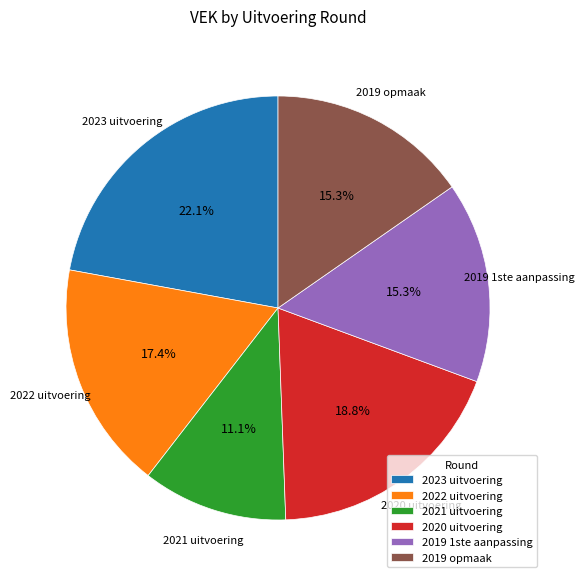

True or false: 2023 uitvoering accounts for 22% of the total.

True